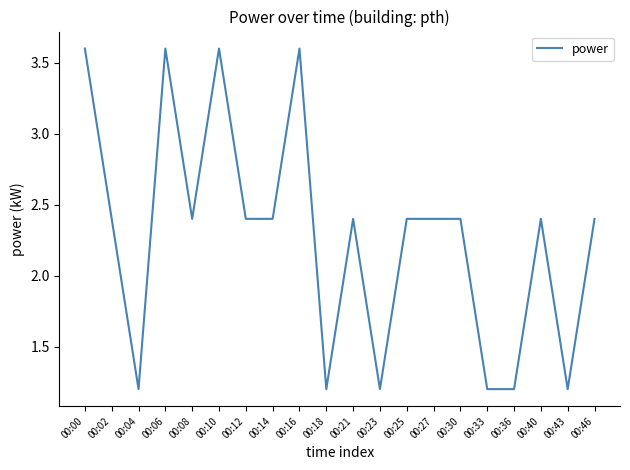

The value at 00:06 is 3.6. True or false?

True